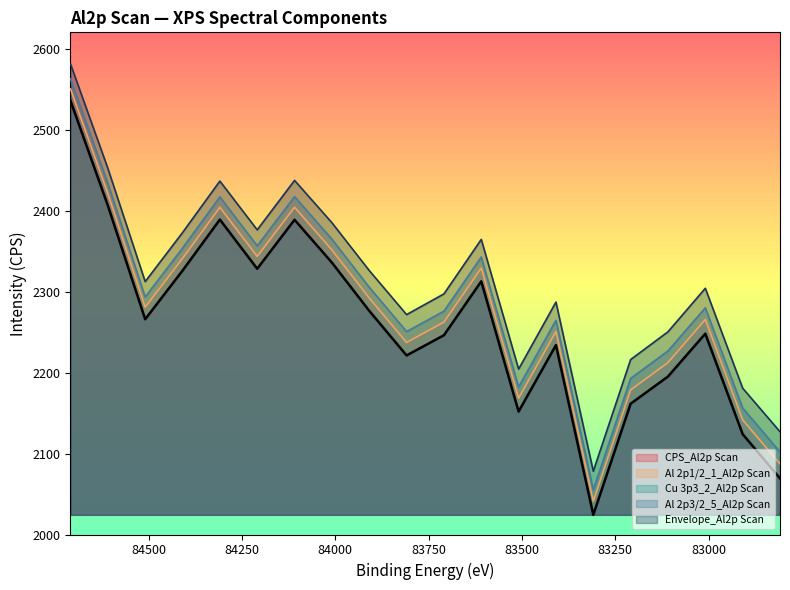

What is the sum of all Al 2p1/2_1_Al2p Scan values?

45560.3